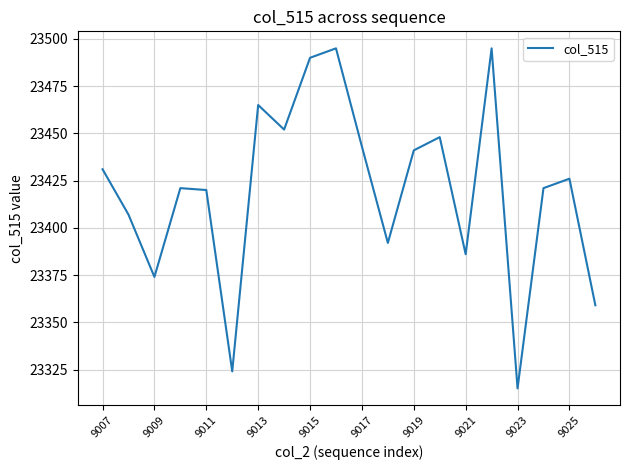

What is the difference between the maximum and minimum values?

180